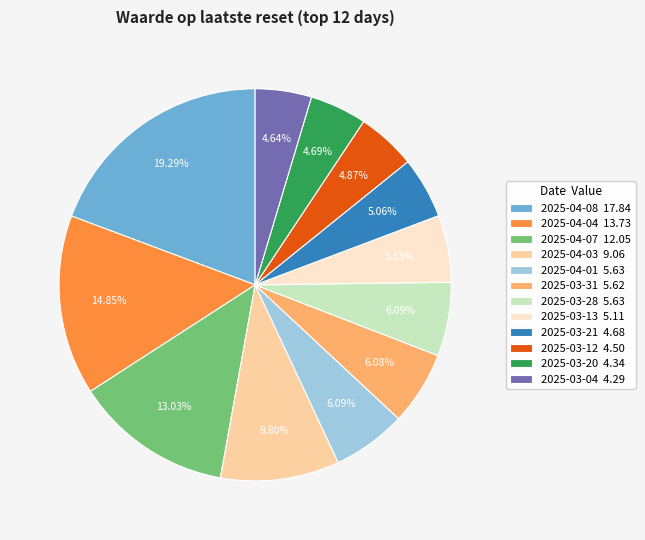

How many slices are in this pie chart?

12